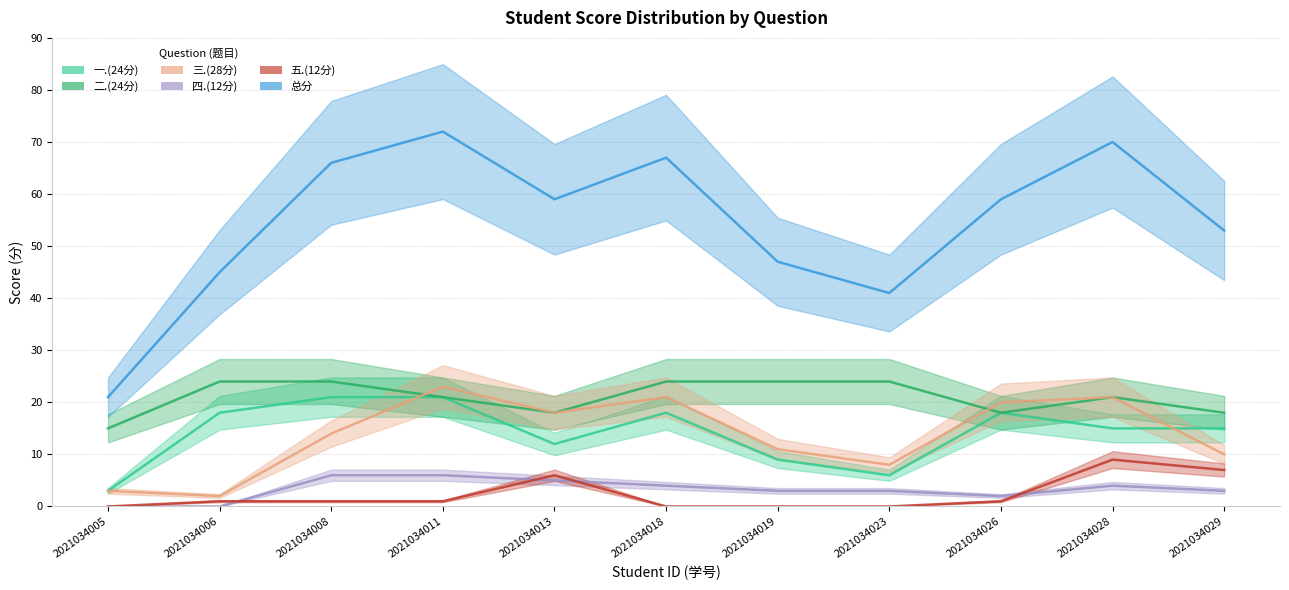

The 总分 series shows 33 at 2021034026. True or false?

False